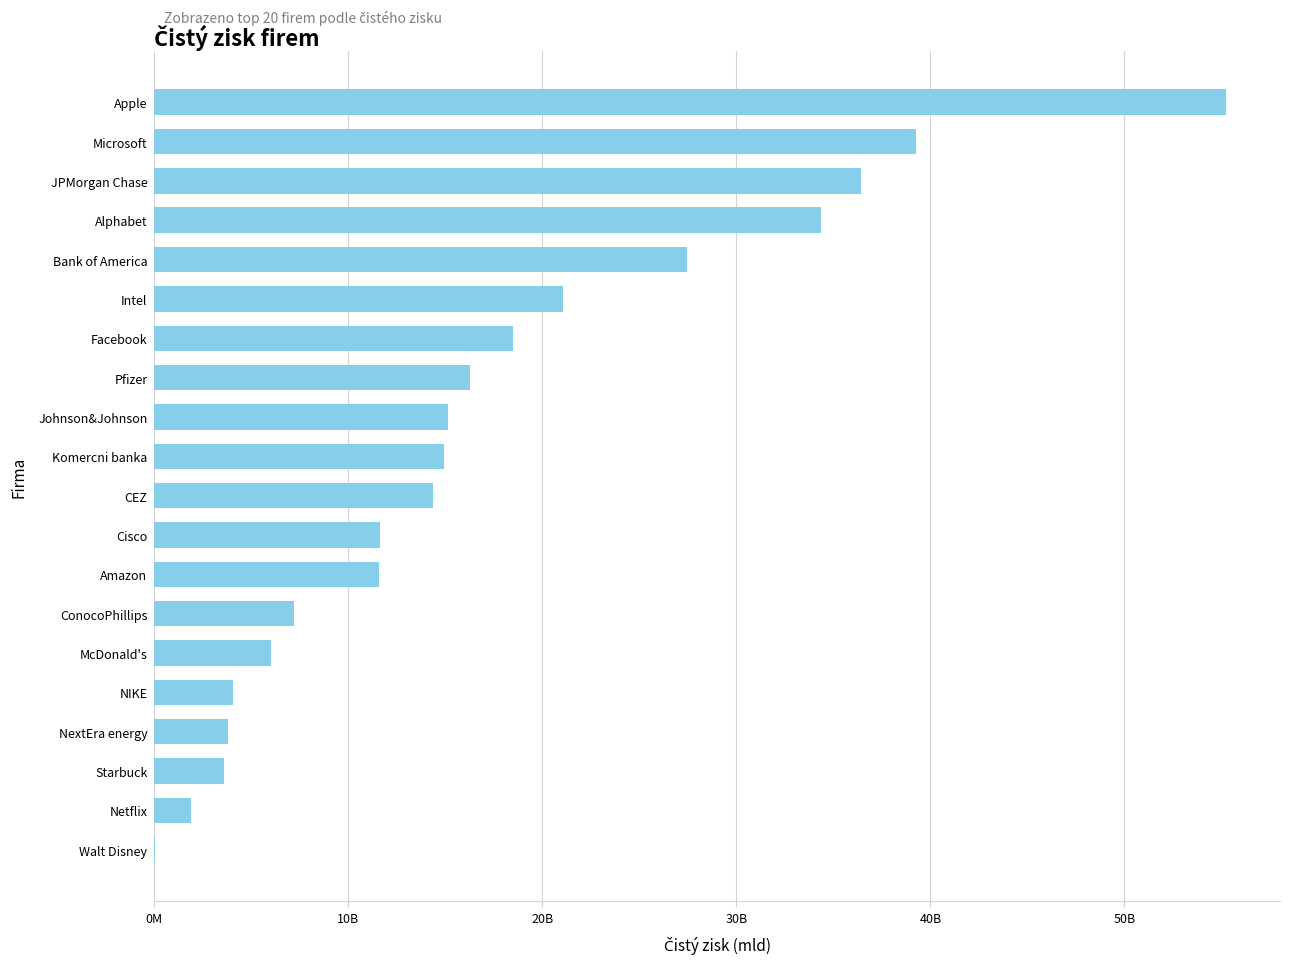

Are the bars horizontal?

Yes